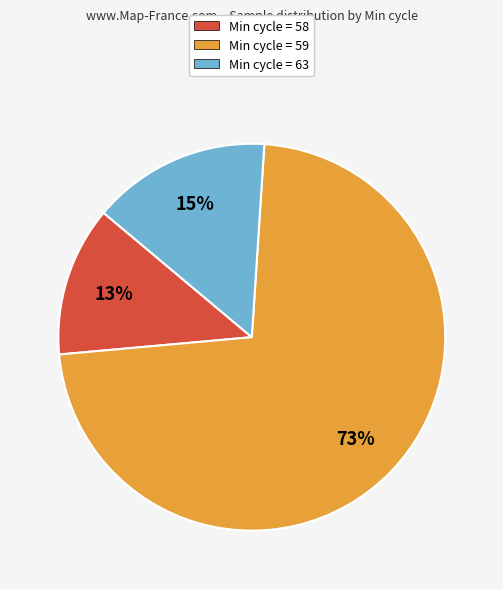

Rank the categories by value from lowest to highest.

Min cycle = 58, Min cycle = 63, Min cycle = 59